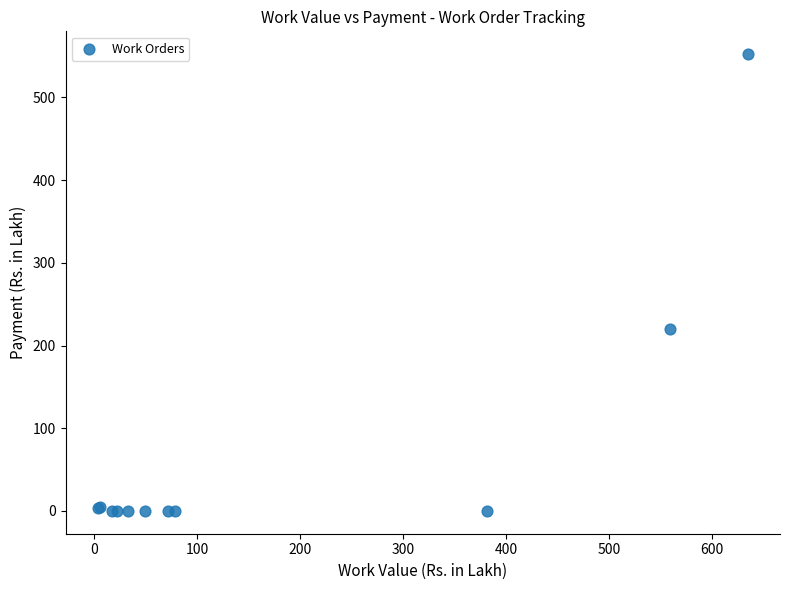

What Y value in the scatter plot is closest to 276?

220.2